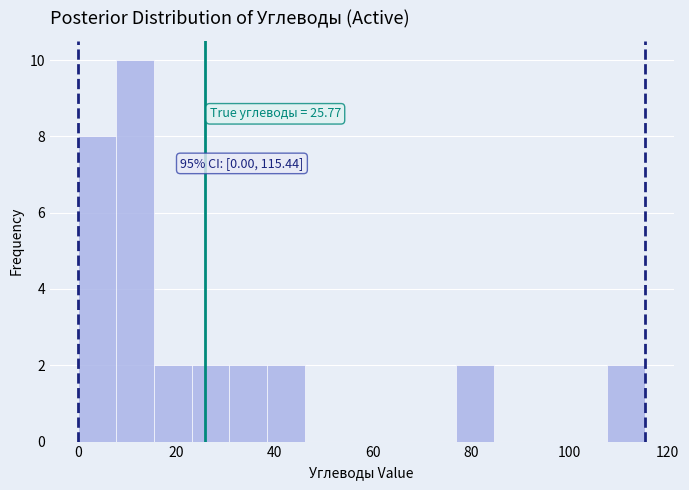

Read against the x-axis, roughly where is the centre of the tallest bar?

12